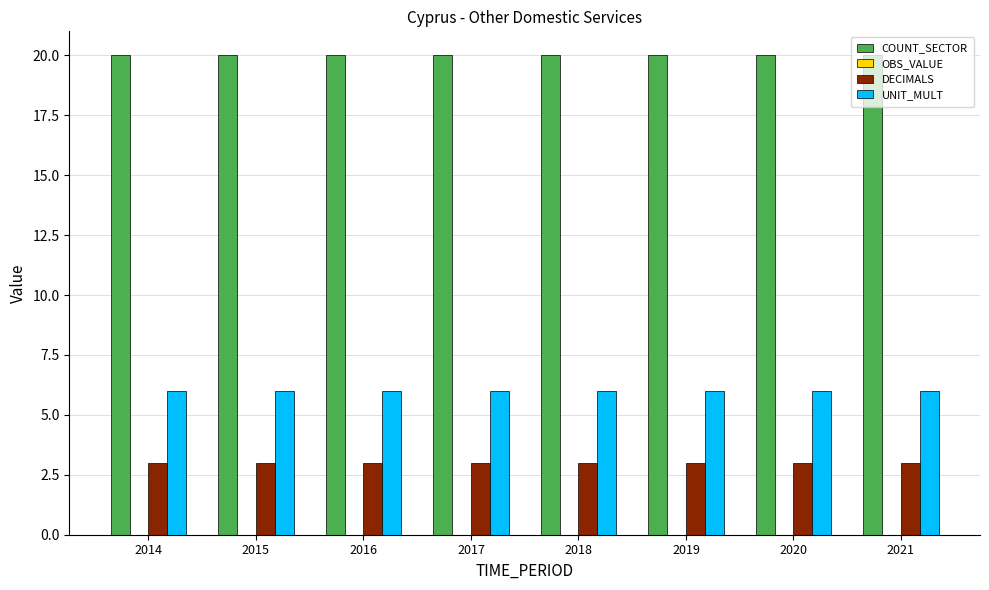

The DECIMALS series shows 5 at 2016. True or false?

False